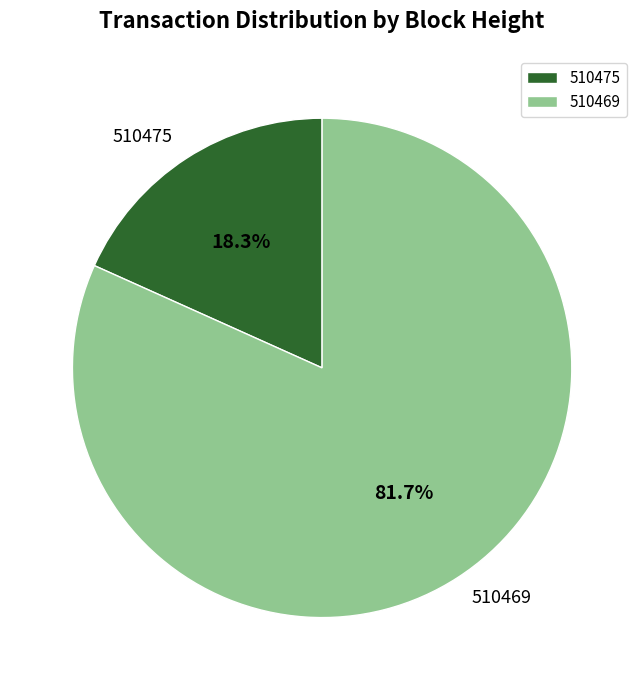

The 510475 slice represents 24% of the pie. True or false?

False